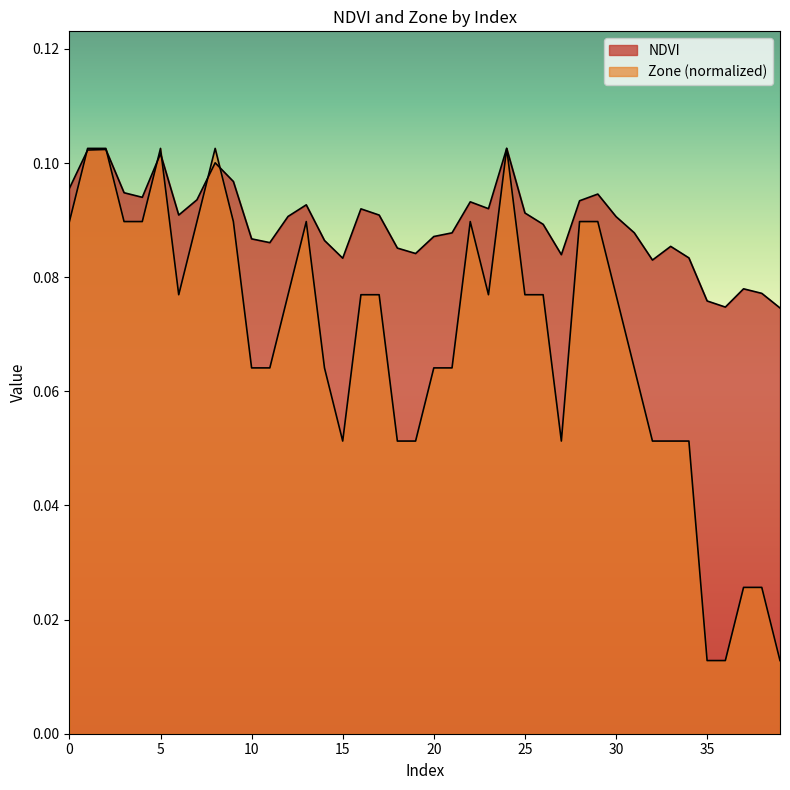

Which series has the largest total across all categories?

NDVI